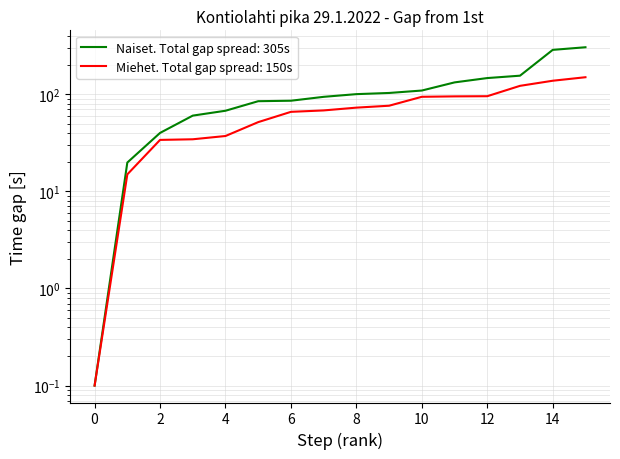

At 12, list the series in order from largest to smallest.

Naiset (gap from 1st, s), Miehet (gap from 1st, s)